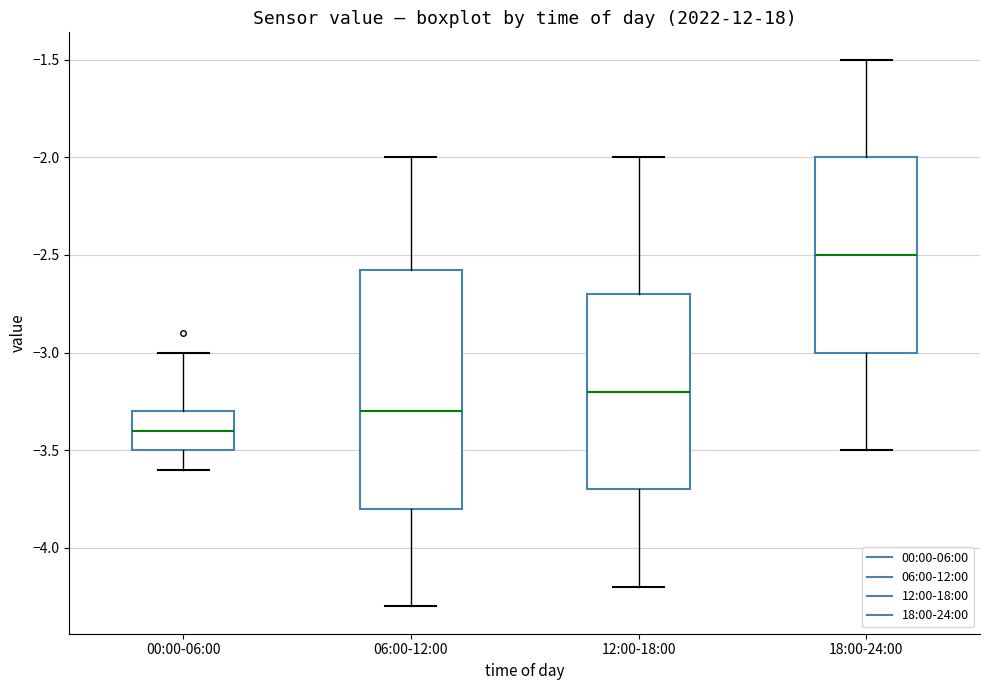

Which box's median line is the highest?

18:00-24:00